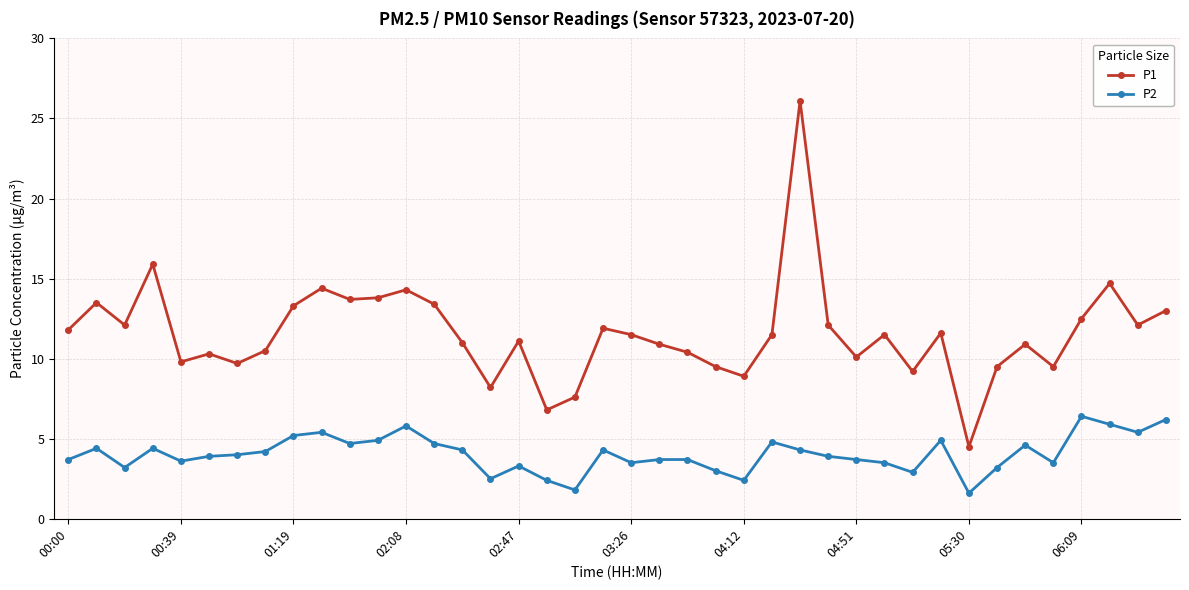

What is the minimum value for P2?

1.6